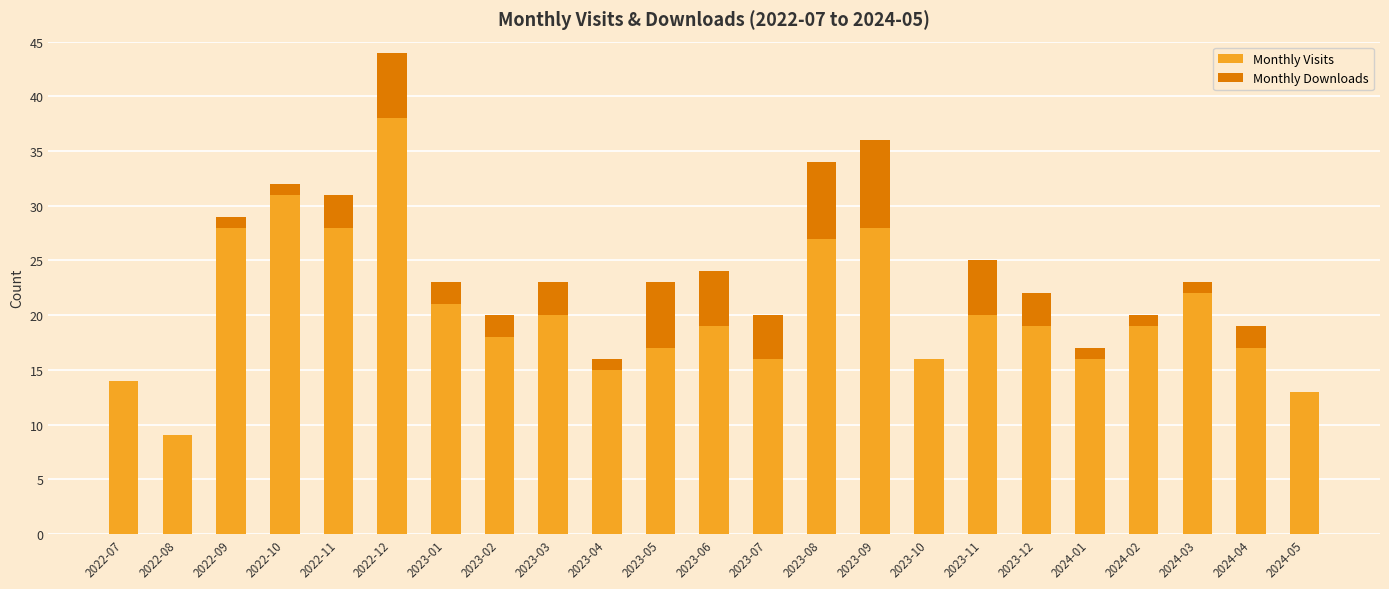

What is the sum of all Monthly Visits values?

471